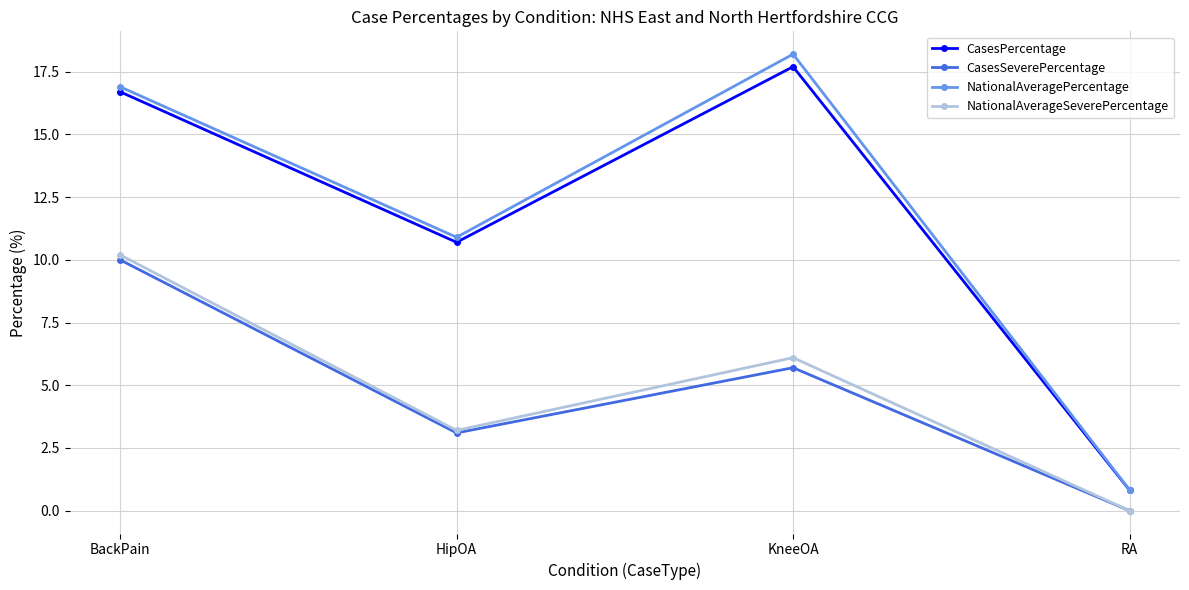

What is the value of the CasesSeverePercentage point at the 1st from the left?

10.0